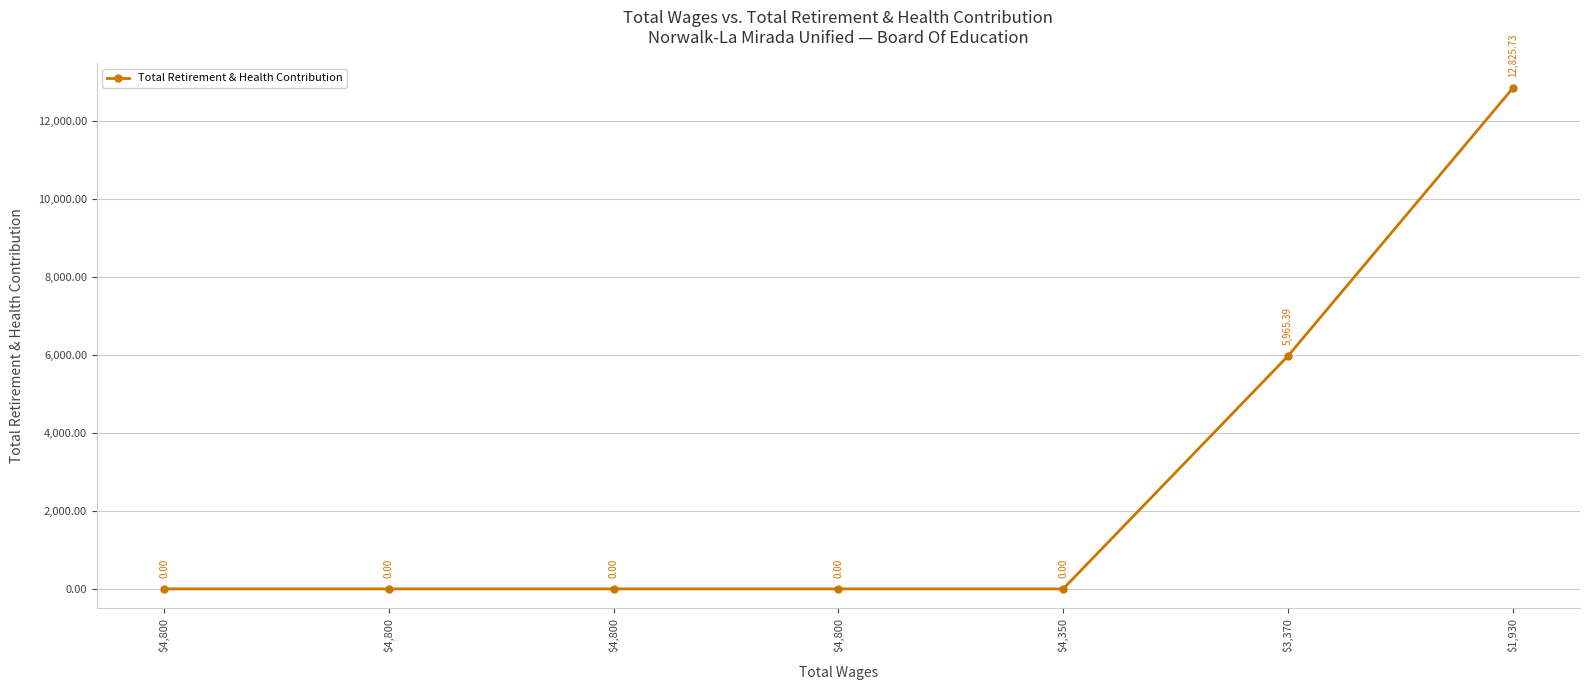

What is the change in value from $4,800 to $3,370?

+5965.4